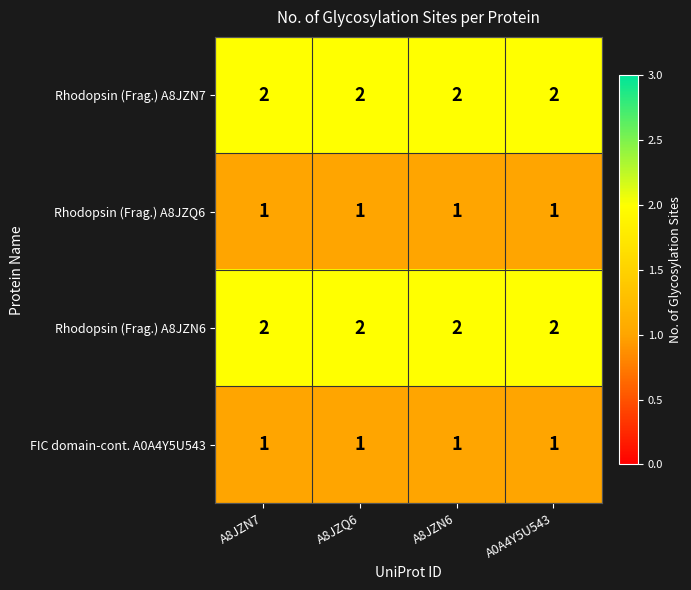

What is the total value across all series at A8JZN7?

6